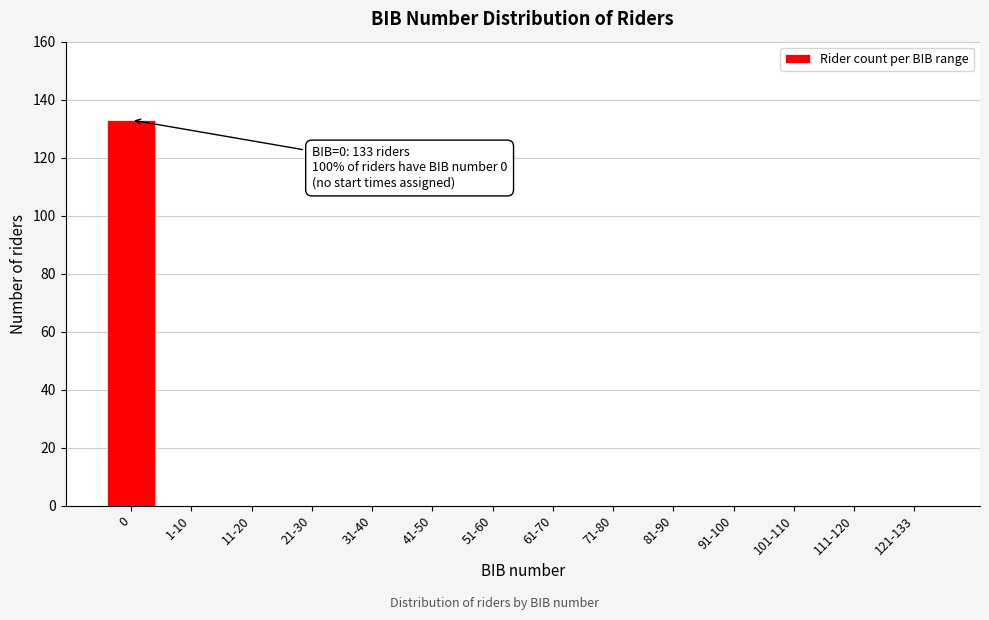

Reading right to left, extract all data points from this chart.

121-133=0	111-120=0	101-110=0	91-100=0	81-90=0	71-80=0	61-70=0	51-60=0	41-50=0	31-40=0	21-30=0	11-20=0	1-10=0	0=133